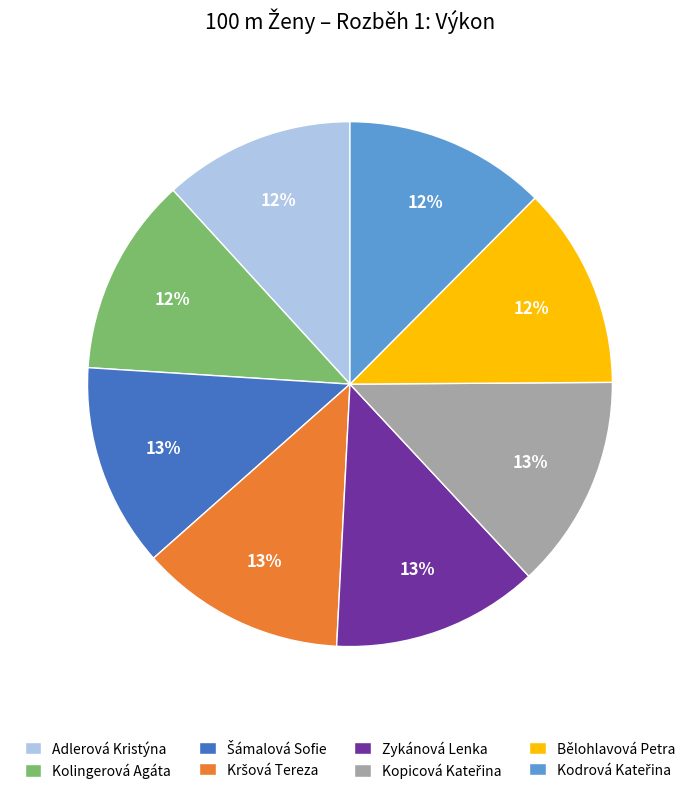

Count the number of slices in the pie.

8